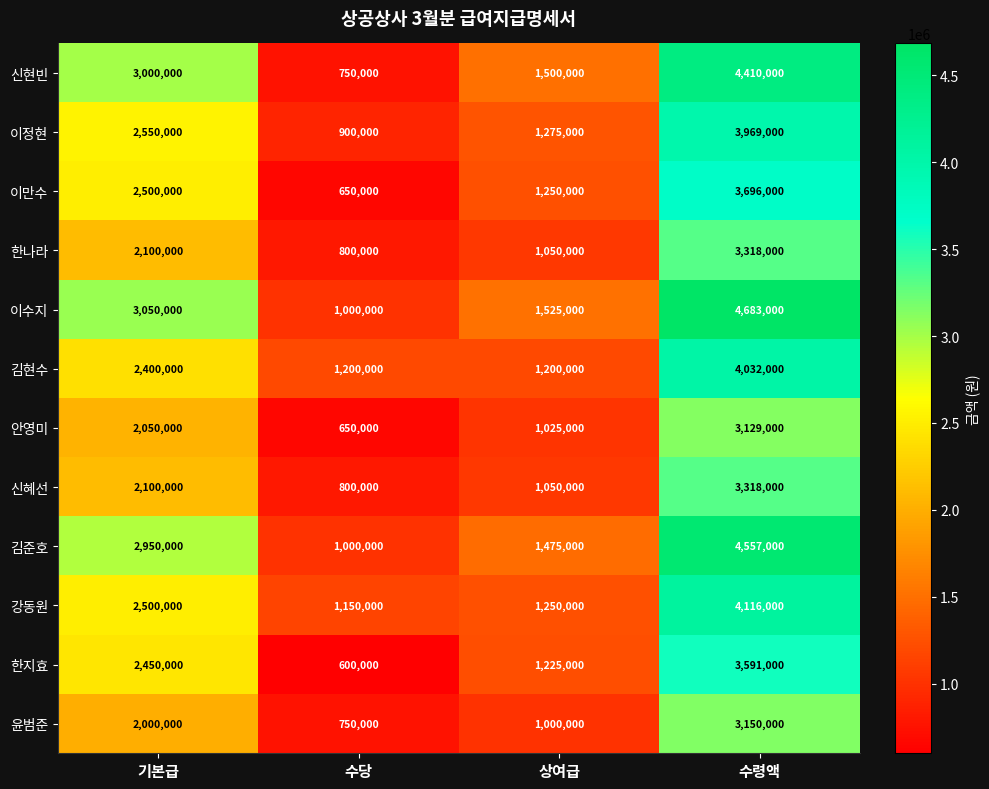

What is the difference between the 이수지 values at 기본급 and 수당?

2050000